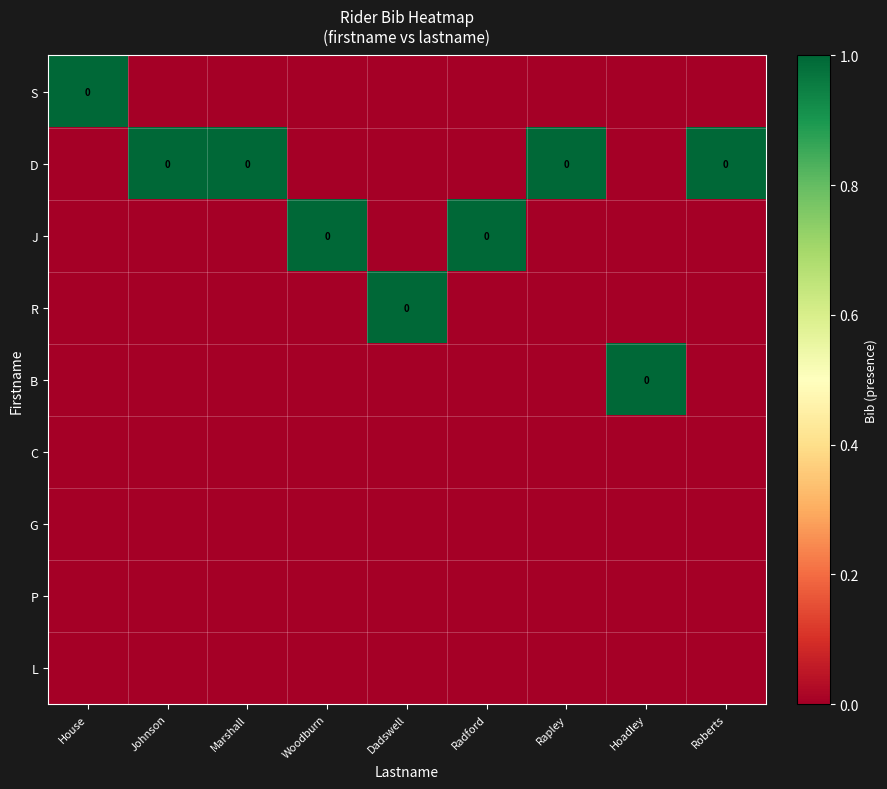

Which series has the largest range (max minus min)?

S